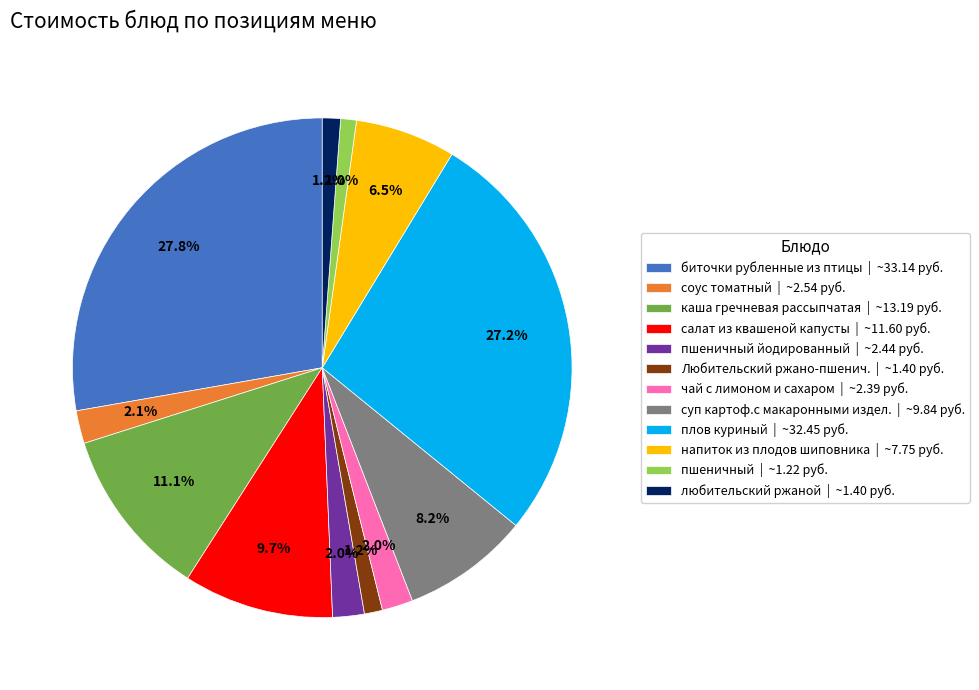

Which has a higher value, суп картоф.с макаронными издел. | ~9.84 руб. or плов куриный | ~32.45 руб.?

плов куриный | ~32.45 руб.